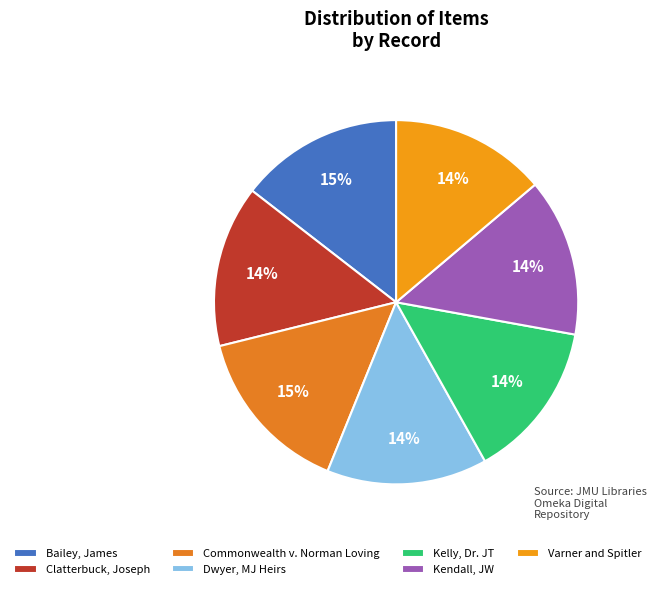

Count the number of slices in the pie.

7